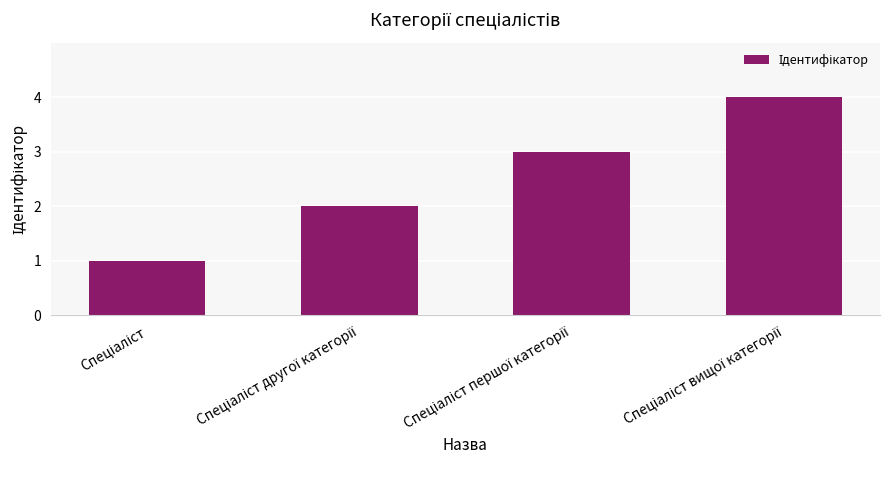

What is the sum of all values?

10